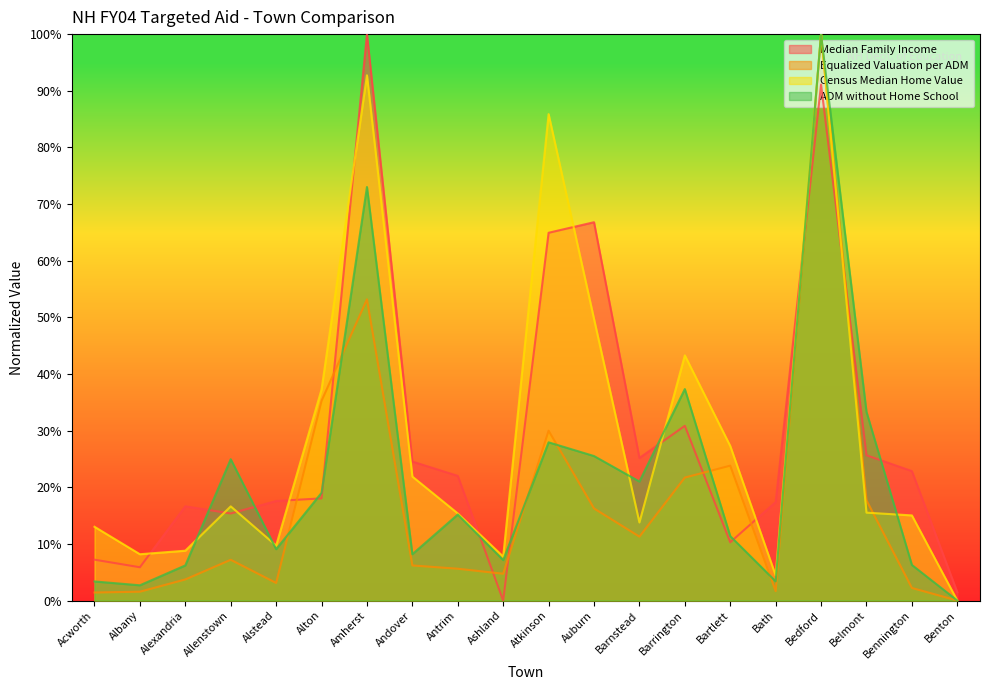

How many lines are shown in the chart?

4